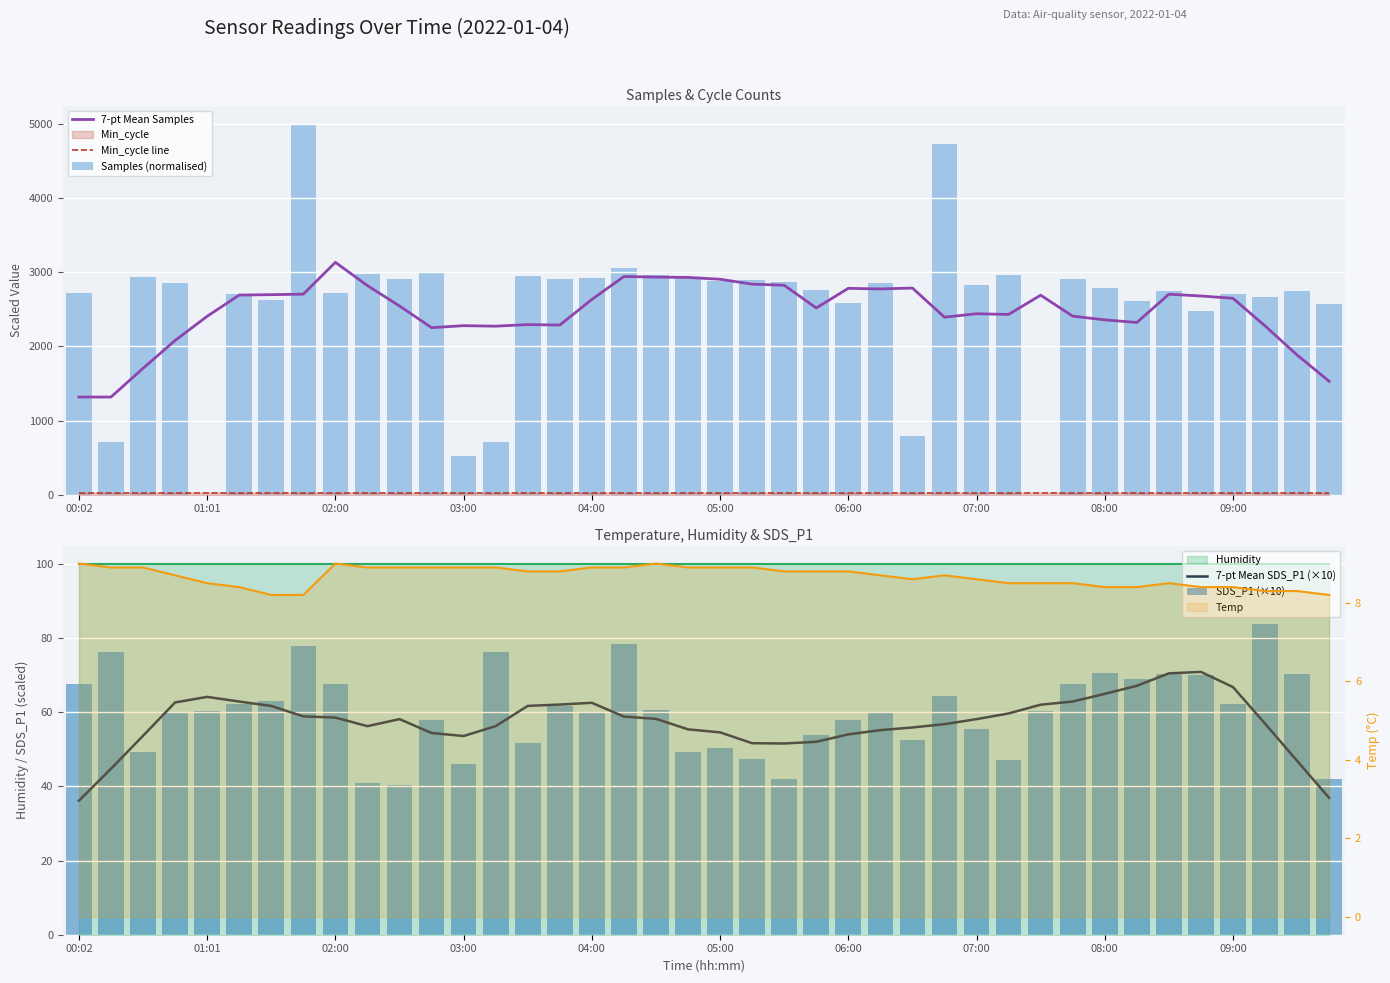

At how many categories does at least one series exceed 4745?

1